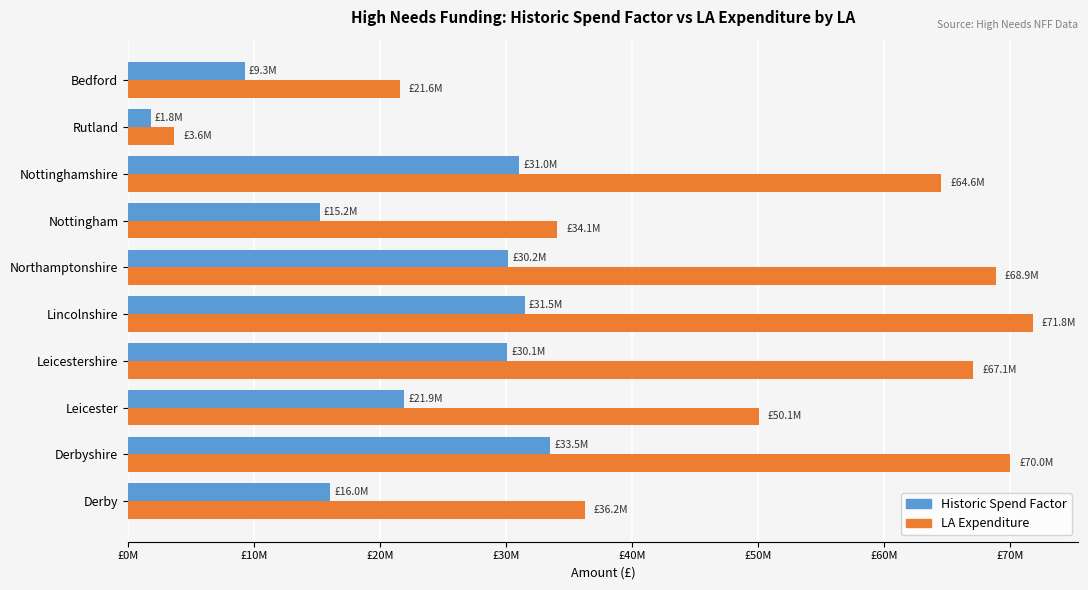

What are all the series names shown in the legend?

Historic Spend Factor, LA Expenditure